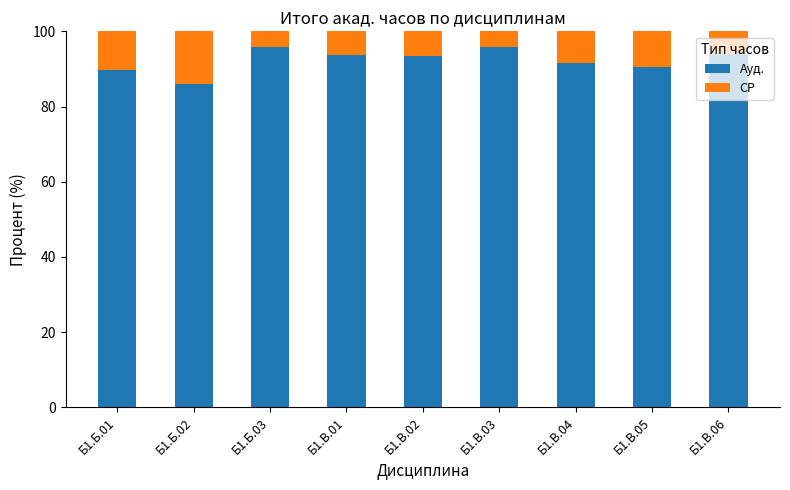

What is the minimum value for Ауд.?

85.9